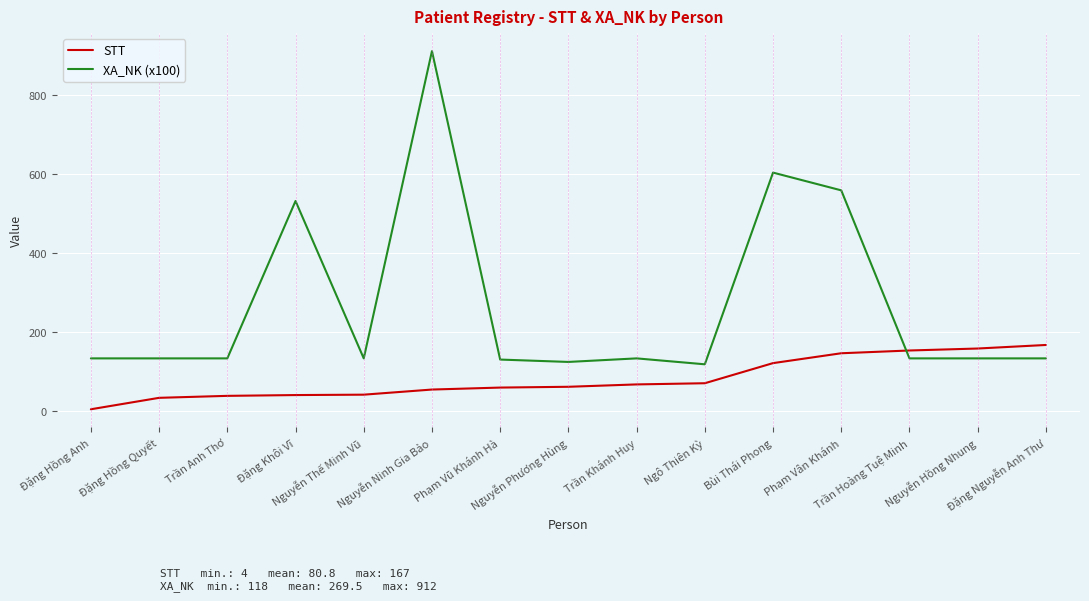

True or false: XA_NK (x100) and STT cross at least once.

True